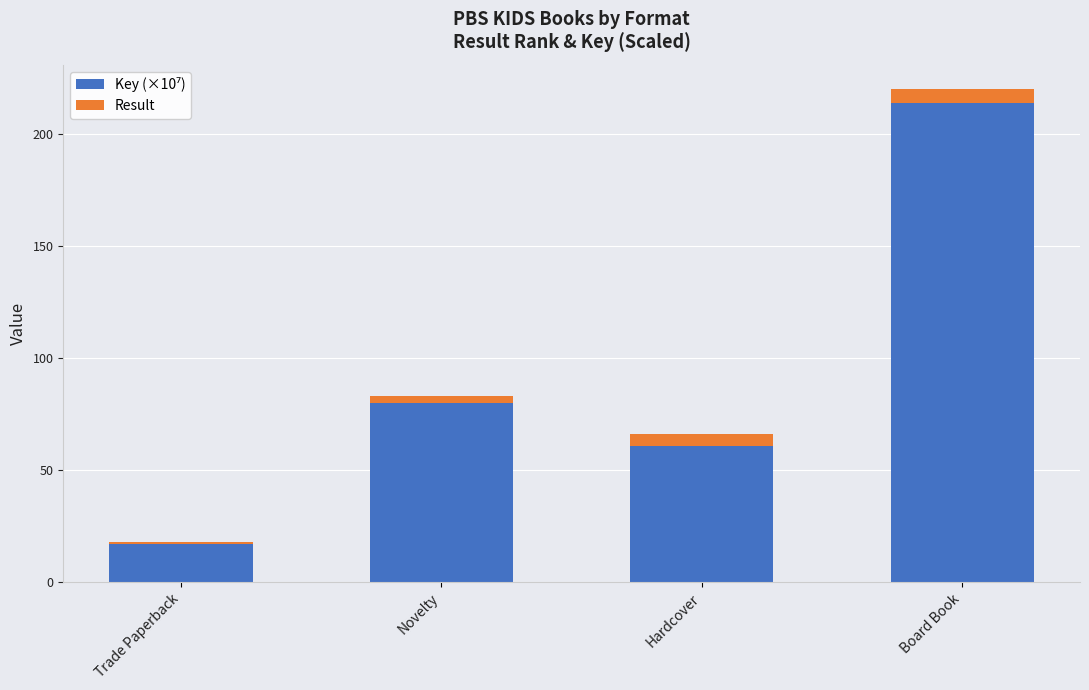

At which category is the sum across all series the highest?

Board Book